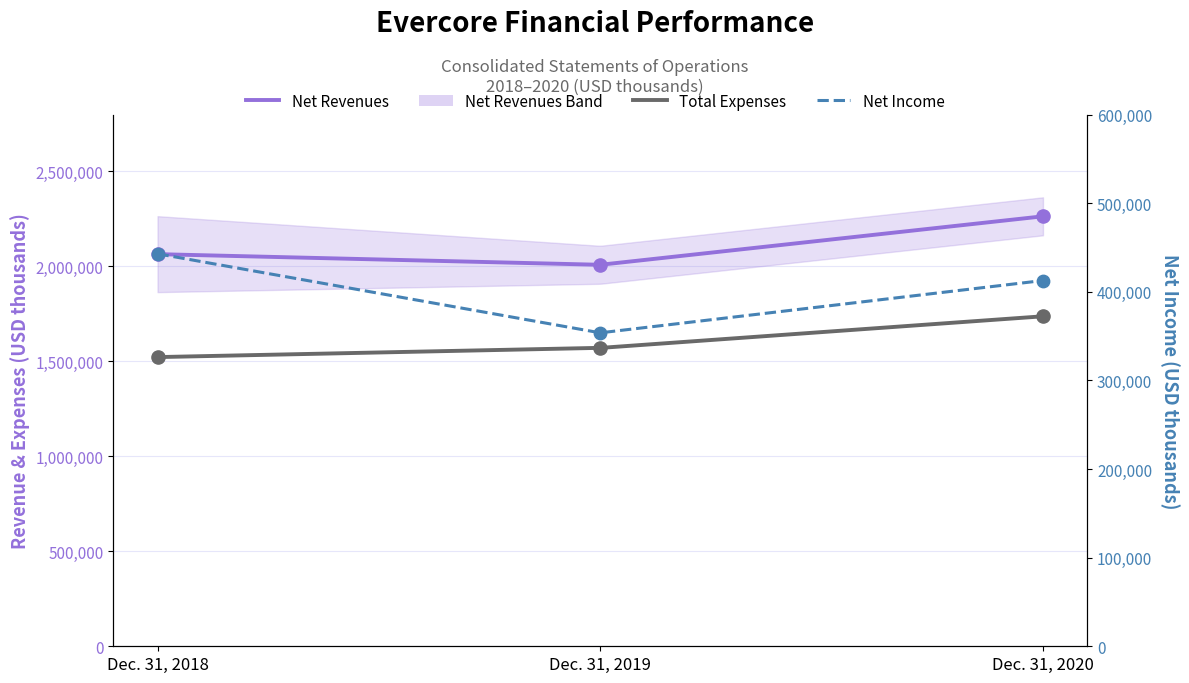

Which series reaches the minimum Y coordinate?

Net Income